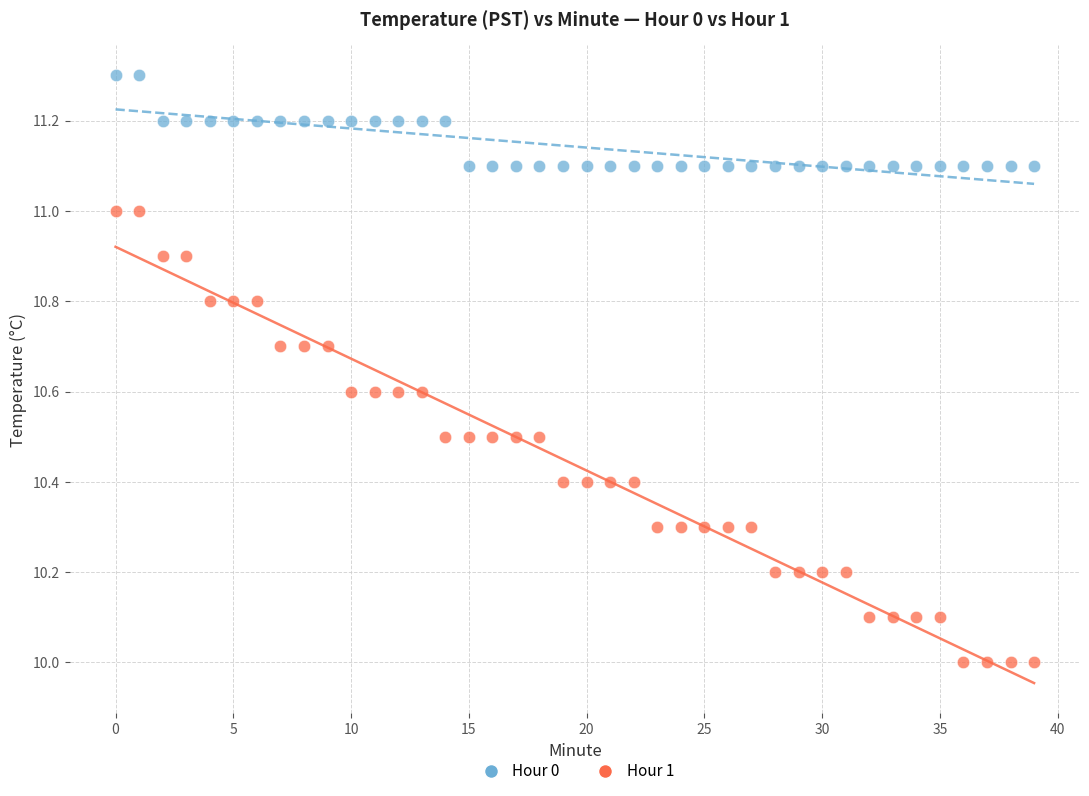

What are all the series names shown in the legend?

Hour 0, Hour 1